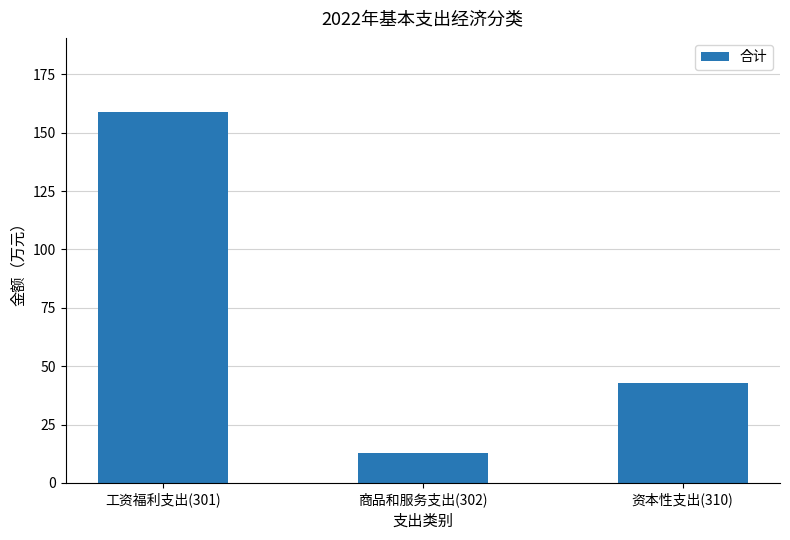

What is the label of the 3rd bar from the left?

资本性支出(310)